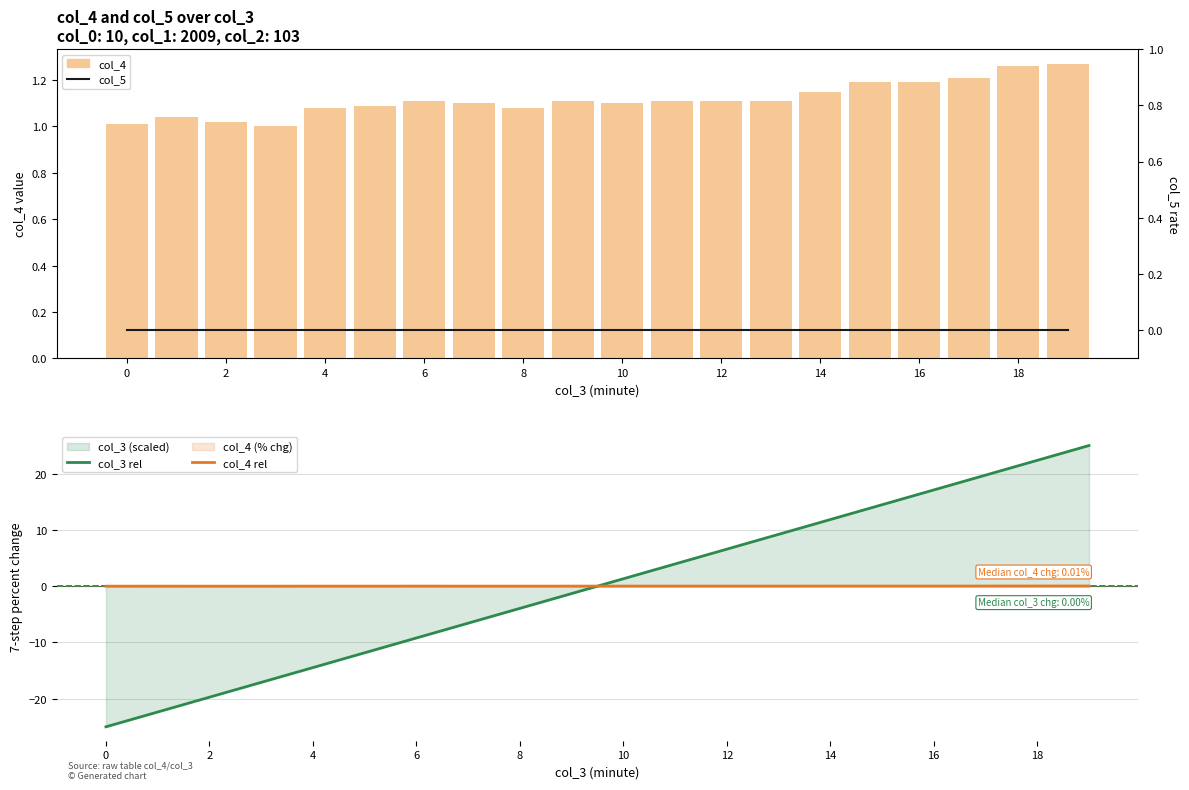

What is the label of the 3rd bar from the right?

17